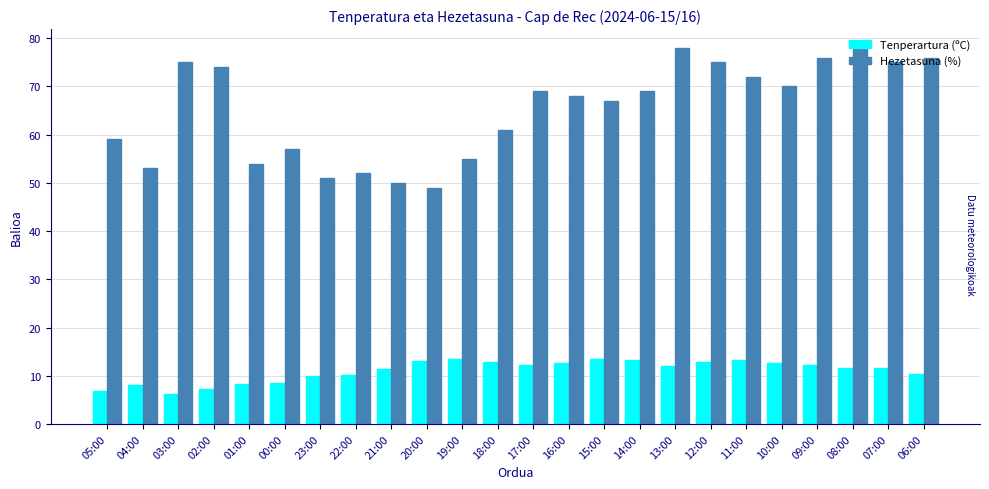

List the series in order of their peak value, highest first.

Hezetasuna (%), Tenperartura (ºC)